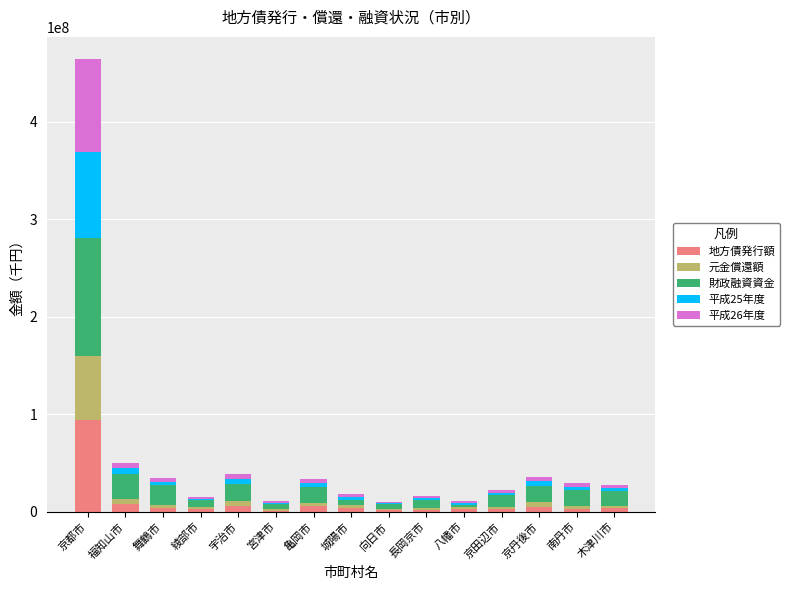

Does the chart contain stacked bars?

Yes